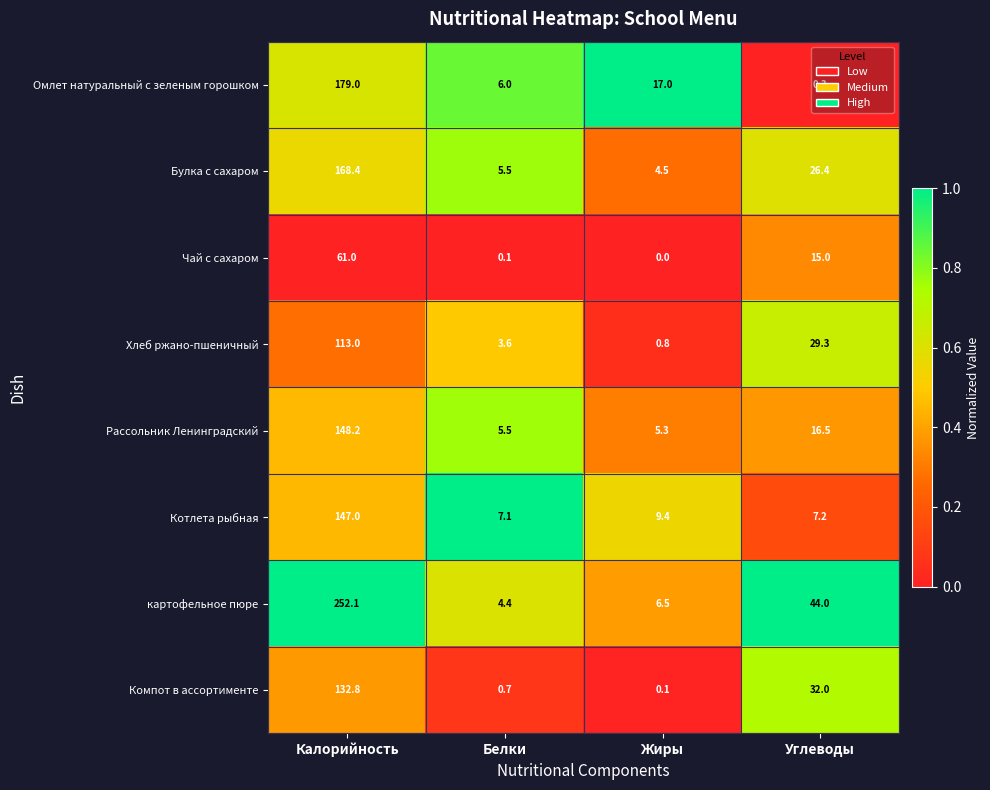

Which series changed the most between Белки and Углеводы?

картофельное пюре